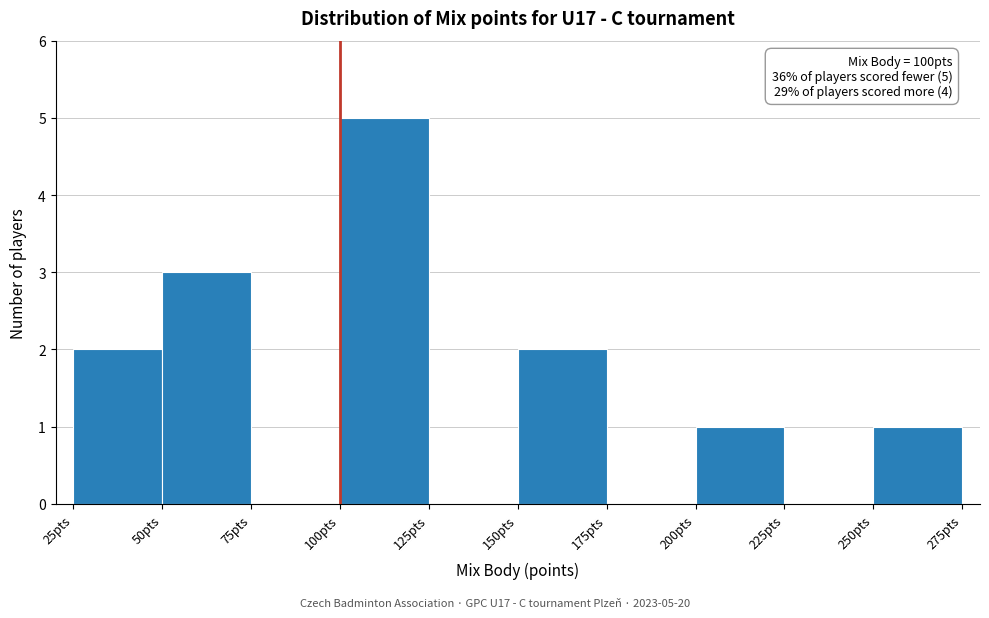

Which range on the x-axis has the tallest bar?

100 to 125